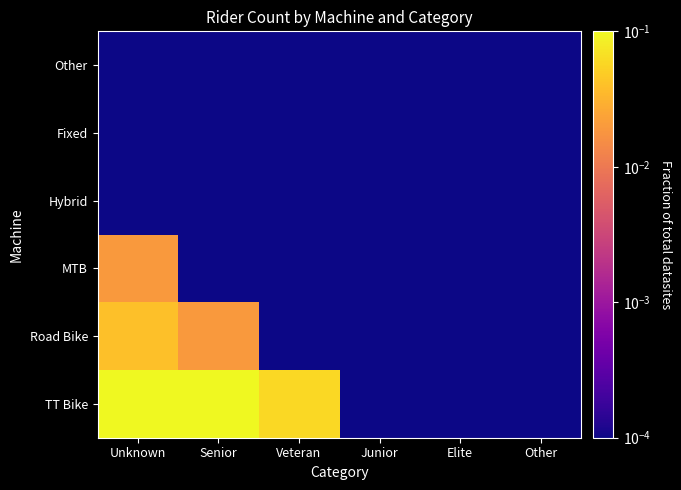

Reading left to right, what are all the values shown in this chart?

TT Bike: Unknown=0.7	Senior=0.1	Veteran=0.1	Junior=0.0	Elite=0.0	Other=0.0
Road Bike: Unknown=0.0	Senior=0.0	Veteran=0.0	Junior=0.0	Elite=0.0	Other=0.0
MTB: Unknown=0.0	Senior=0.0	Veteran=0.0	Junior=0.0	Elite=0.0	Other=0.0
Hybrid: Unknown=0.0	Senior=0.0	Veteran=0.0	Junior=0.0	Elite=0.0	Other=0.0
Fixed: Unknown=0.0	Senior=0.0	Veteran=0.0	Junior=0.0	Elite=0.0	Other=0.0
Other: Unknown=0.0	Senior=0.0	Veteran=0.0	Junior=0.0	Elite=0.0	Other=0.0